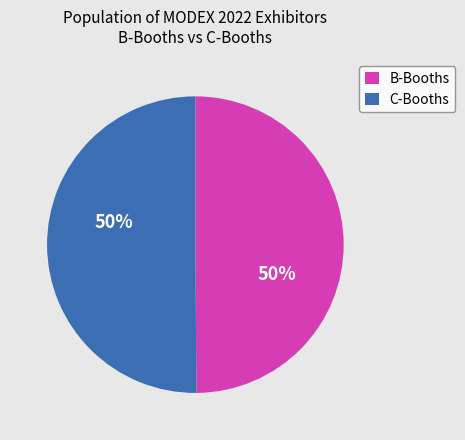

The C-Booths slice represents 50% of the pie. True or false?

True